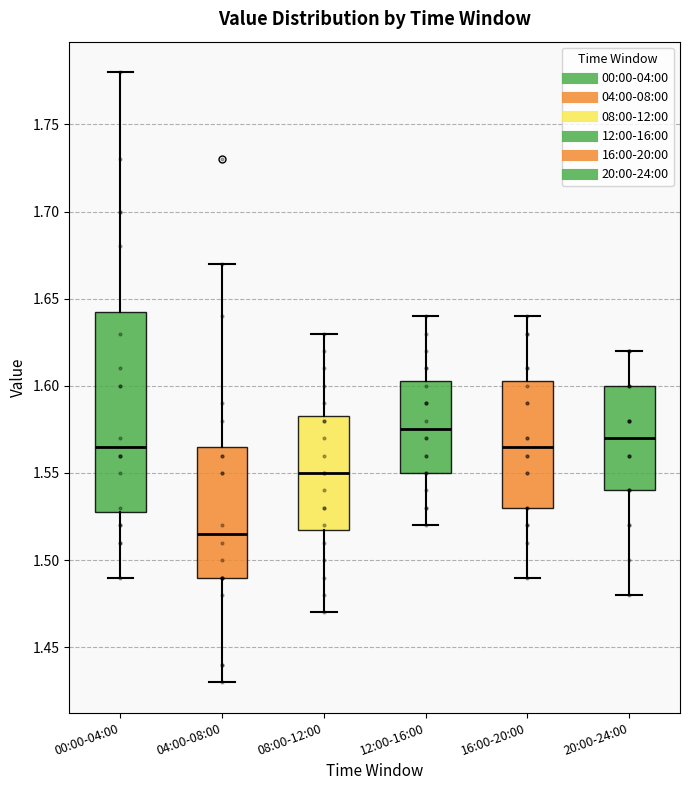

Where does the median line of the box for 04:00-08:00 sit on the y-axis? The values are not printed on the chart, so give them approximately, as read against the axis.

1.515